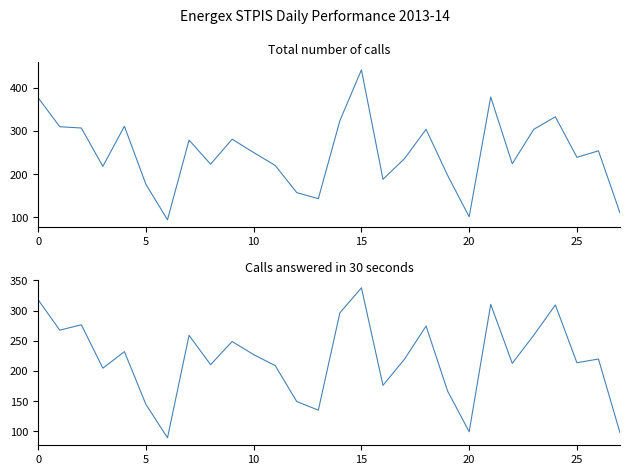

True or false: Calls answered in 30 sec and Total number of calls intersect in this chart.

False